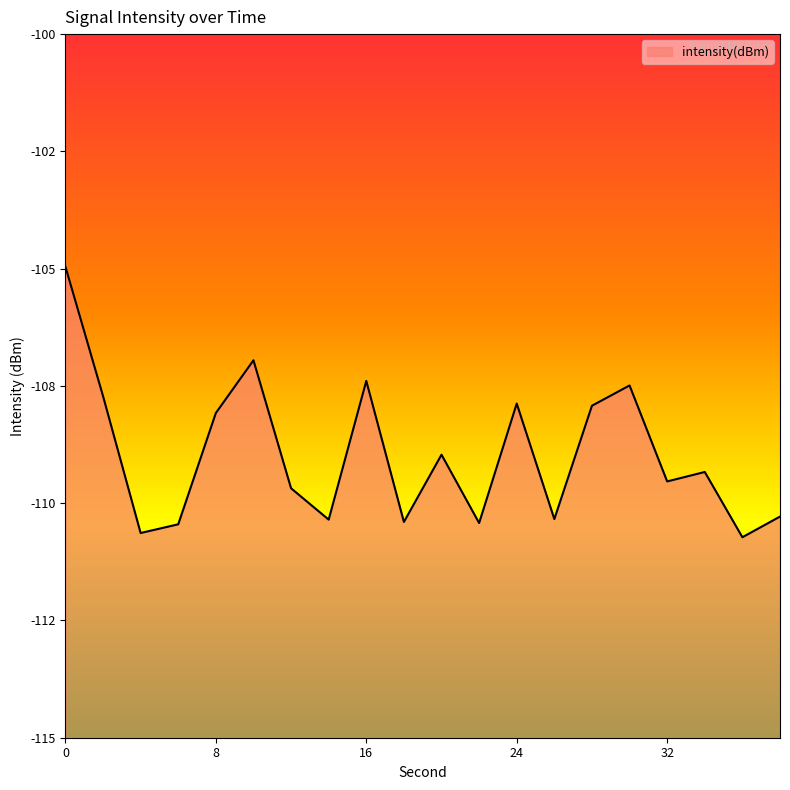

How many values exceed -109?

9